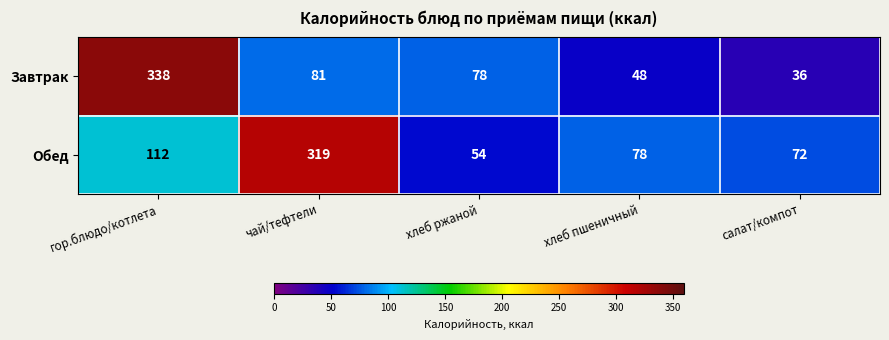

Which series has the largest range (max minus min)?

Завтрак